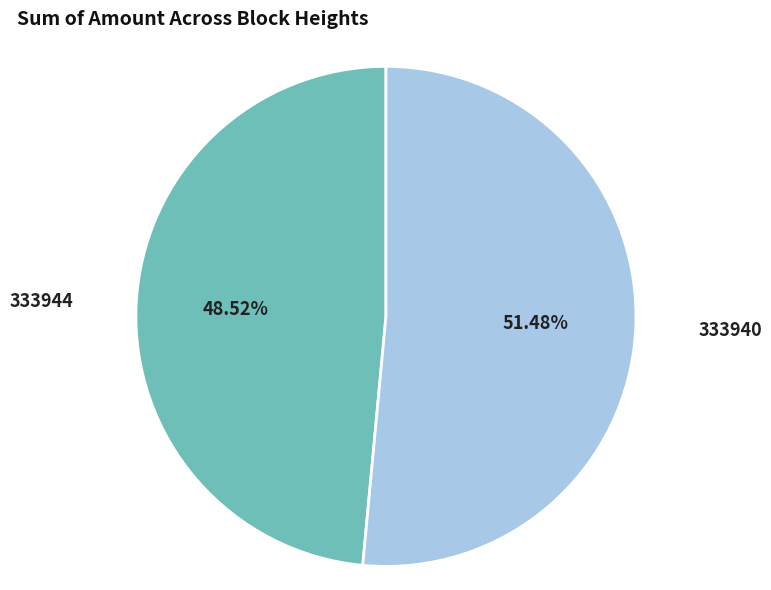

How many slices are in this pie chart?

2